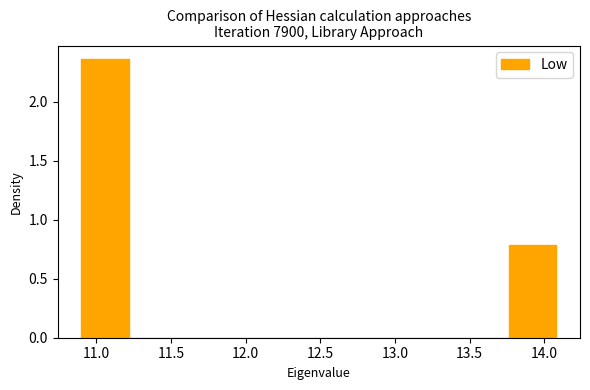

Reading left to right, list every bar in this chart as the range it spans on the x-axis followed by its height. Neither the bar edges nor the heights are printed on the chart, so give them approximately, as read against the axes.

10.90 to 11.20: 2.35
11.20 to 11.55: 0
11.55 to 11.85: 0
11.85 to 12.15: 0
12.15 to 12.50: 0
12.50 to 12.80: 0
12.80 to 13.15: 0
13.15 to 13.45: 0
13.45 to 13.75: 0
13.75 to 14.10: 0.80